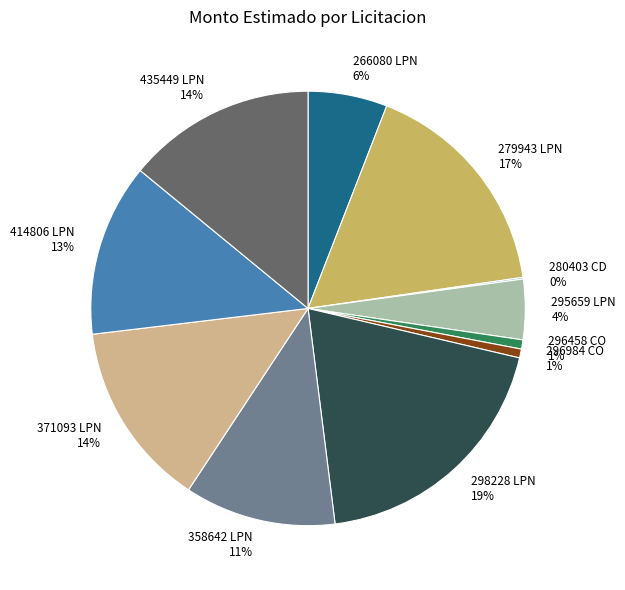

Between 279943 LPN and 435449 LPN, which is larger?

279943 LPN